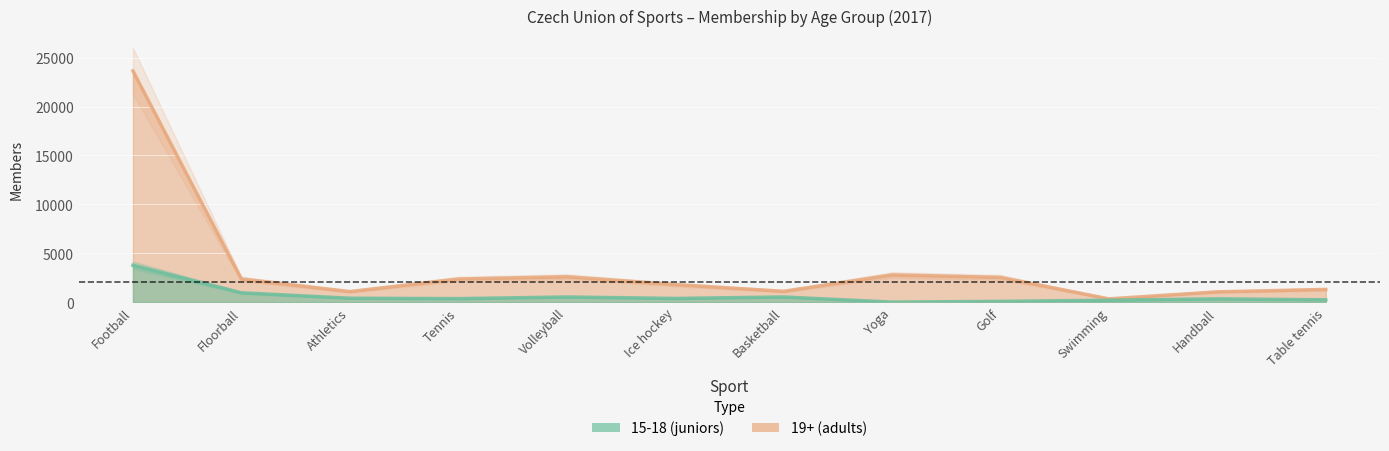

Read the 19+ (adults) value at Basketball, to the nearest 10.

1110